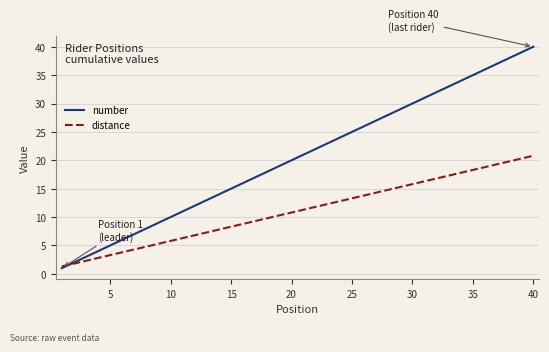

Which series has the largest range (max minus min)?

number